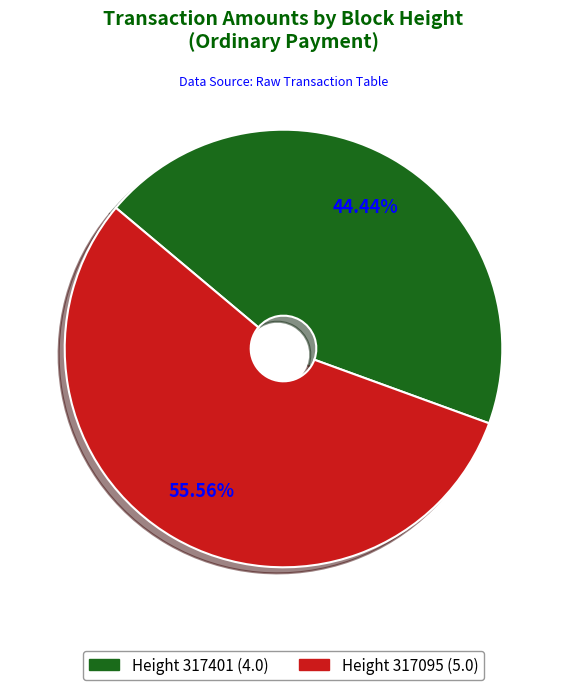

Which has a higher value, Height 317401 or Height 317095?

Height 317095